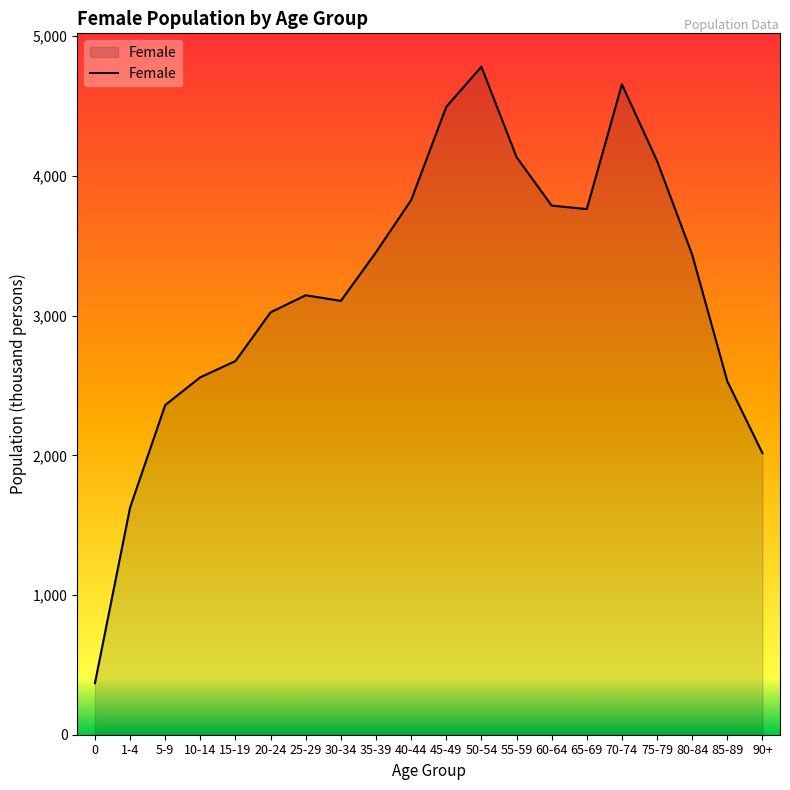

Is it true that the value at 25-29 is 1577?

False